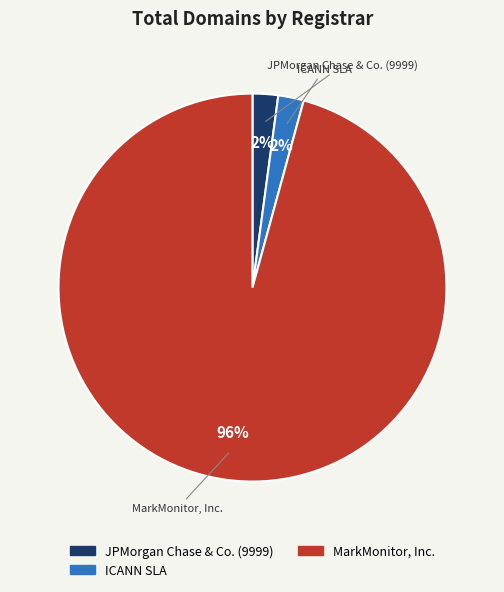

Is there a majority slice in this chart?

Yes